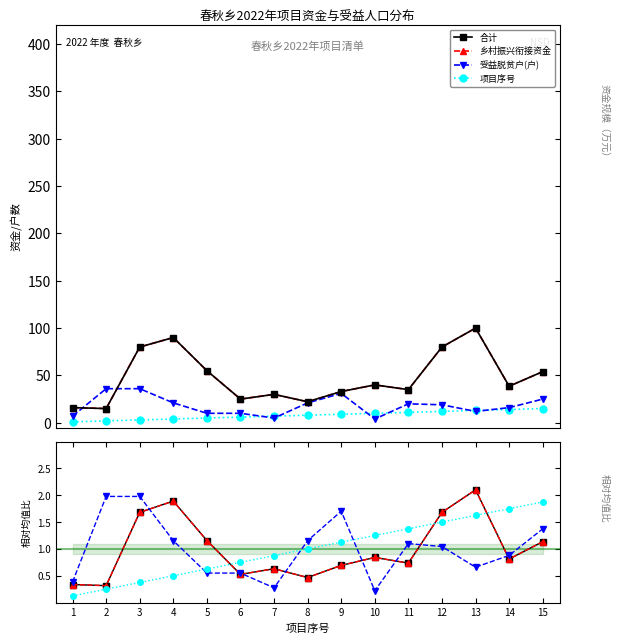

At which category does the chart reach its peak across all series?

2